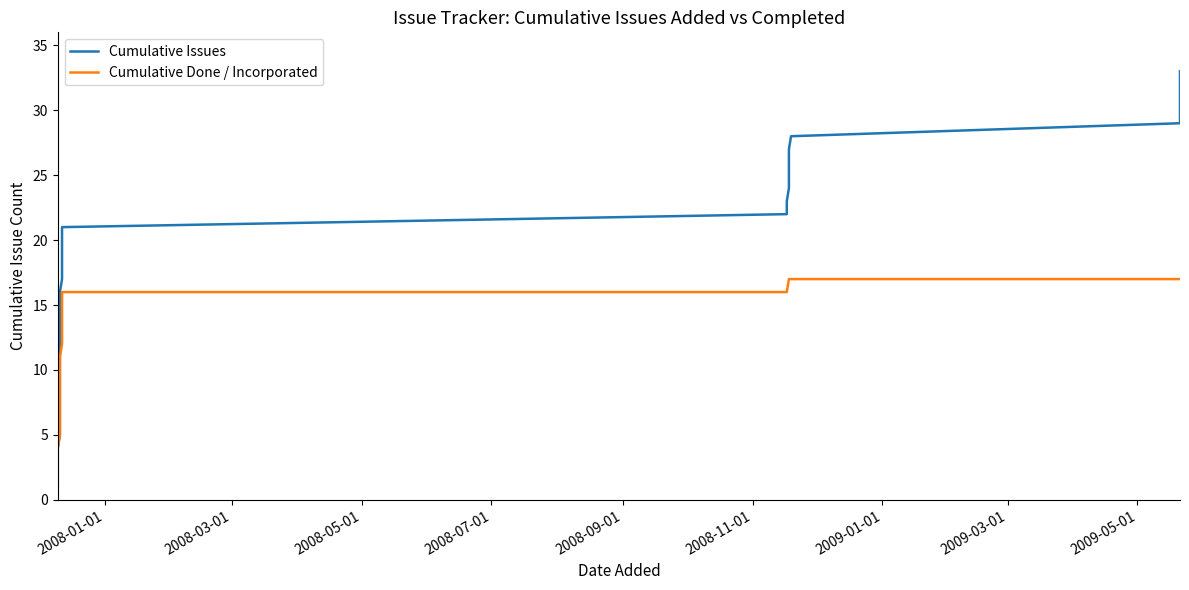

The Cumulative Issues series shows 13 at 9. True or false?

False